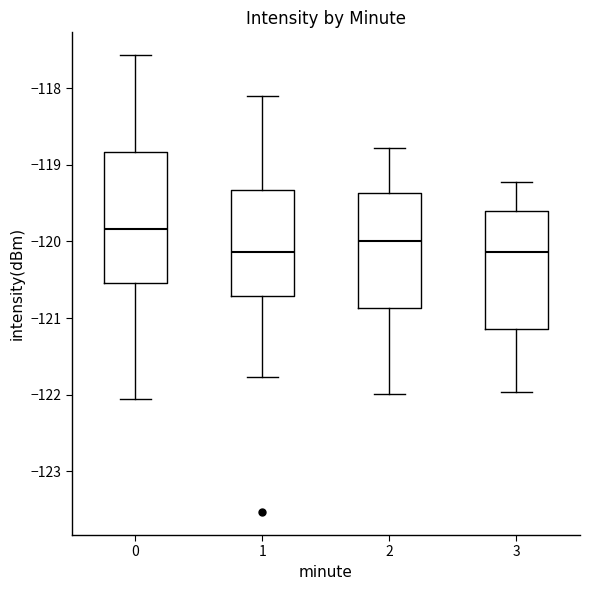

Which box has the highest median line?

0